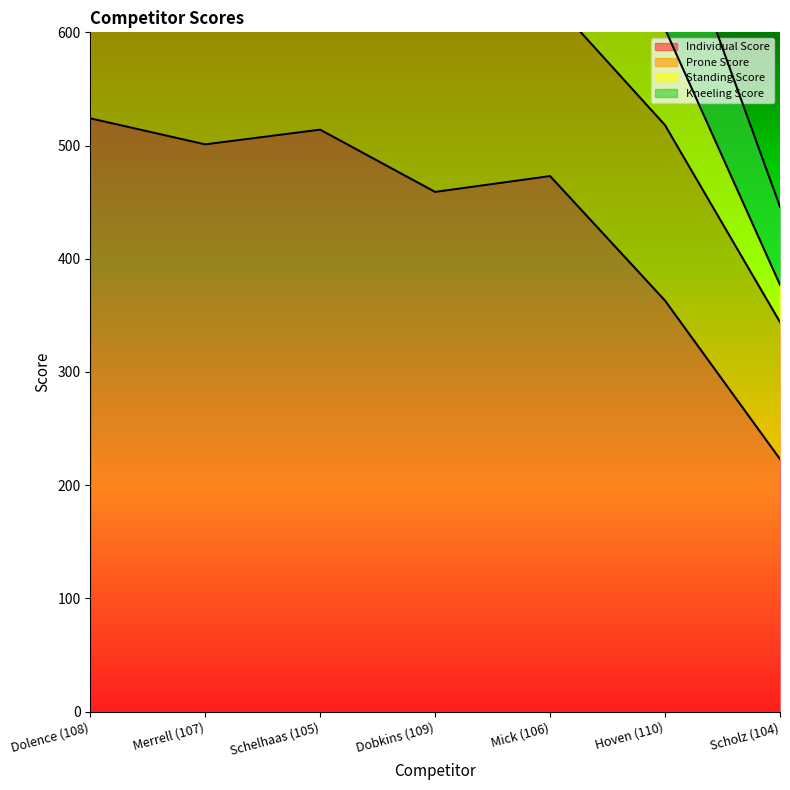

True or false: Kneeling Score and Individual Score intersect in this chart.

False